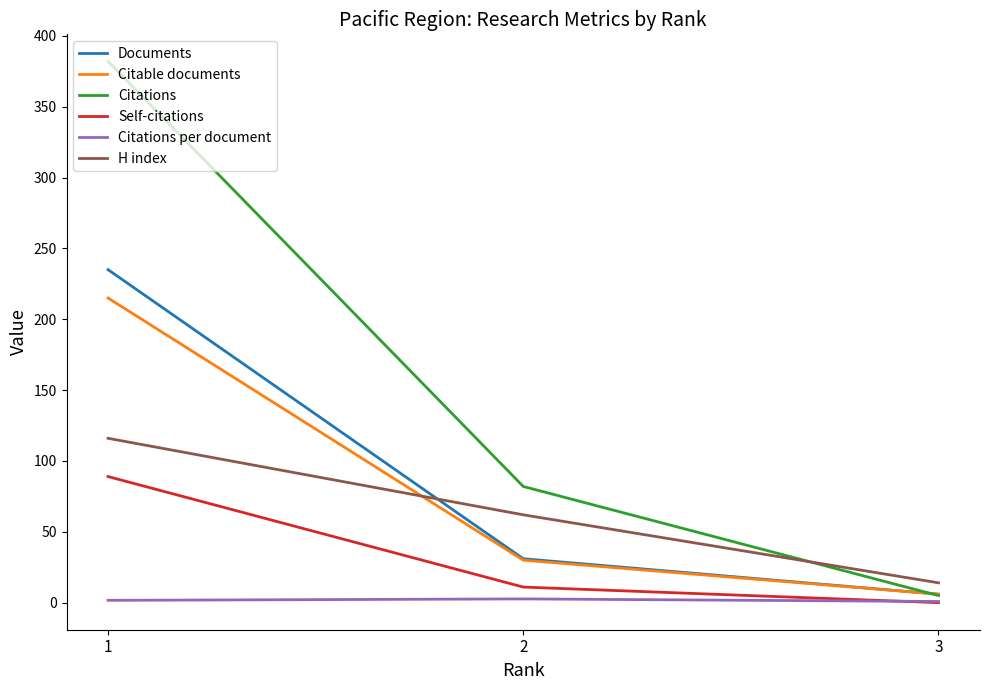

How many Citations values are between 5 and 382?

3